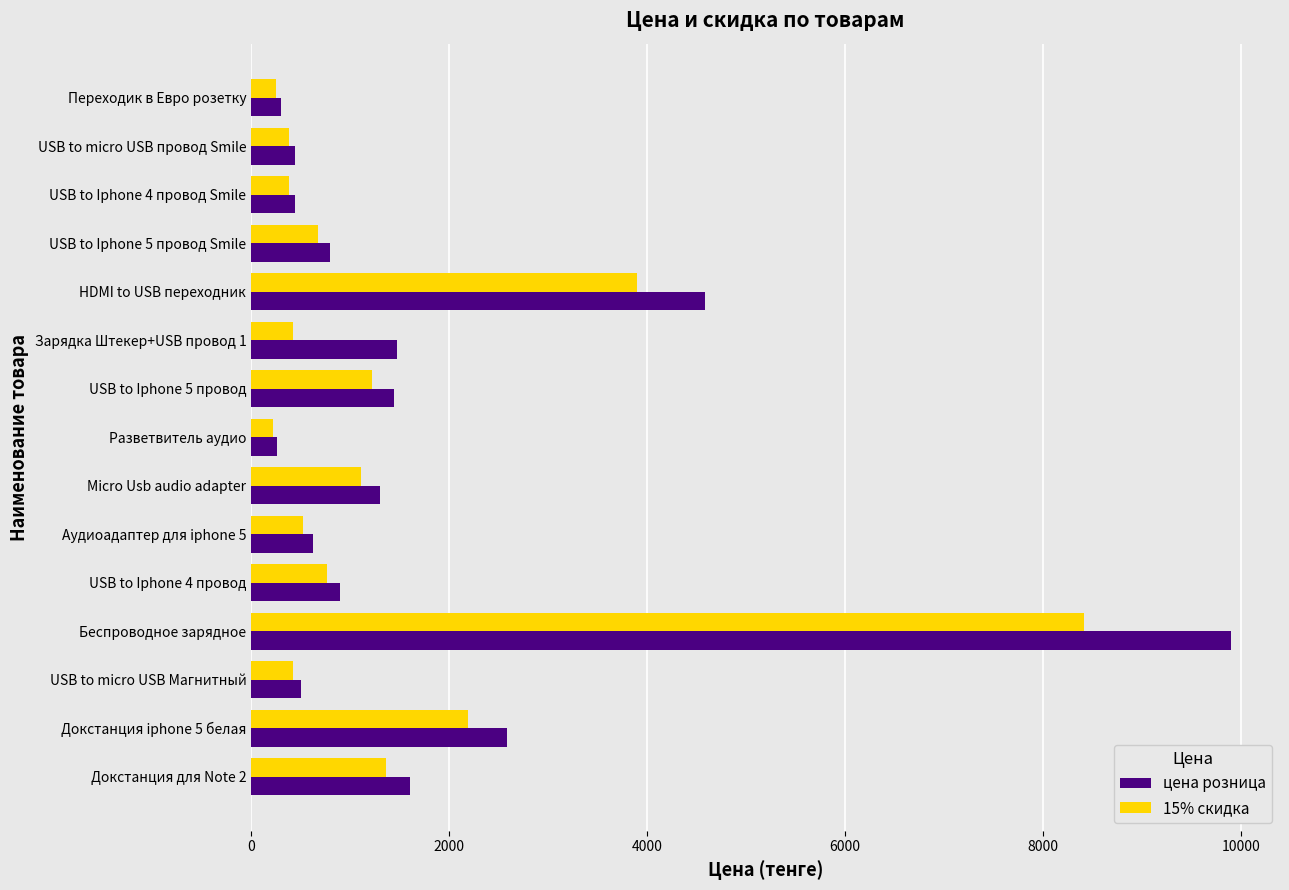

Rank the series by their maximum value, from lowest to highest.

15% скидка, цена розница